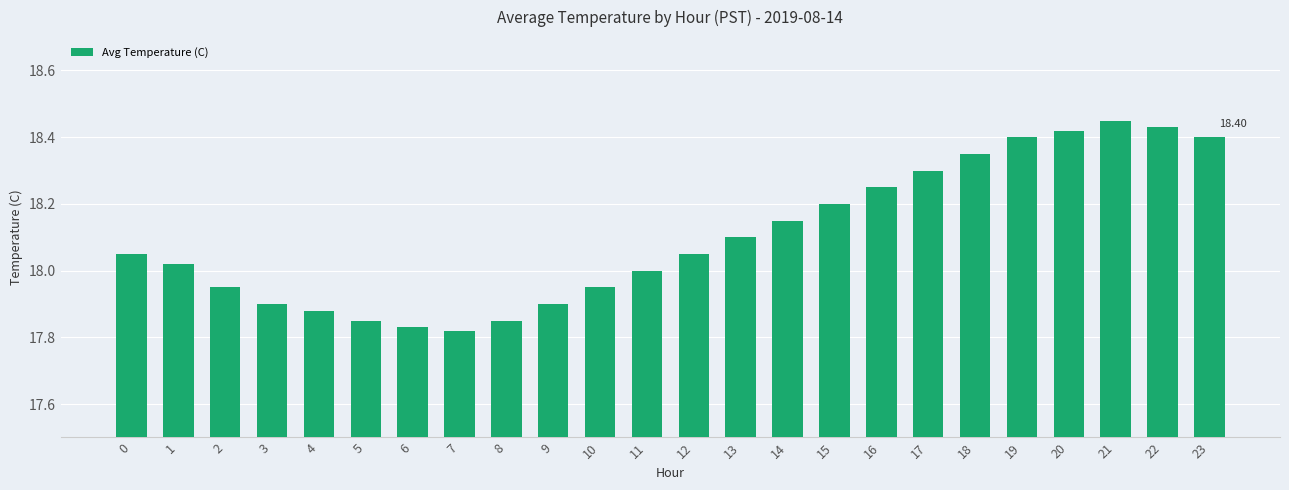

Does the chart contain any negative values?

No